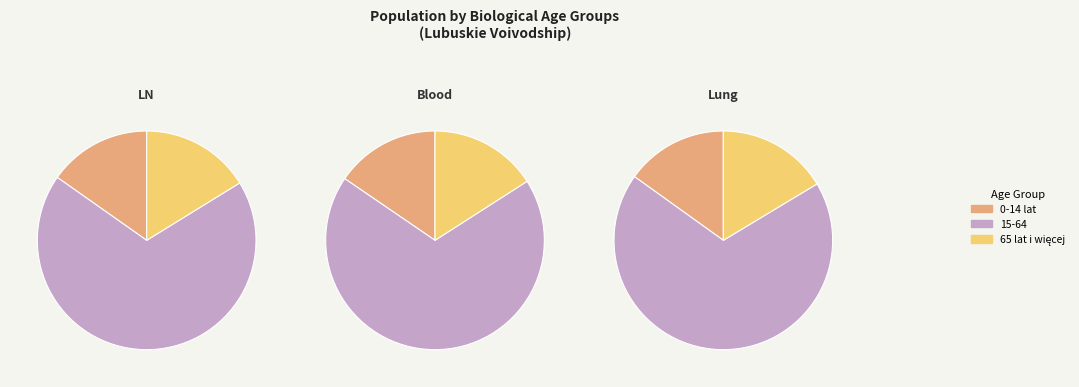

Which series has the widest spread of values?

15-64